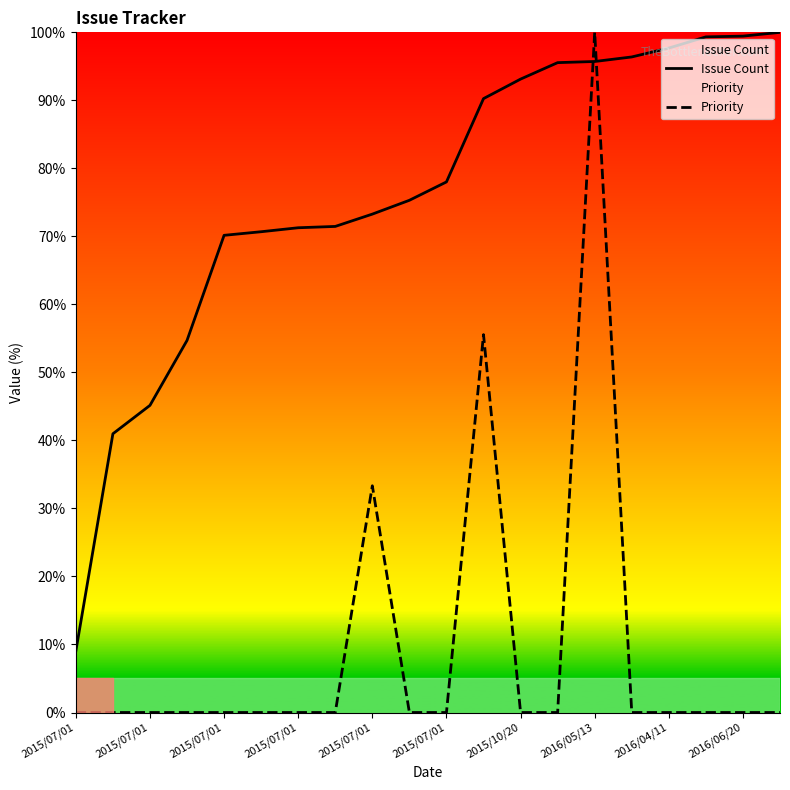

What is the value of the Issue Count point at the 10th from the left?

75.3